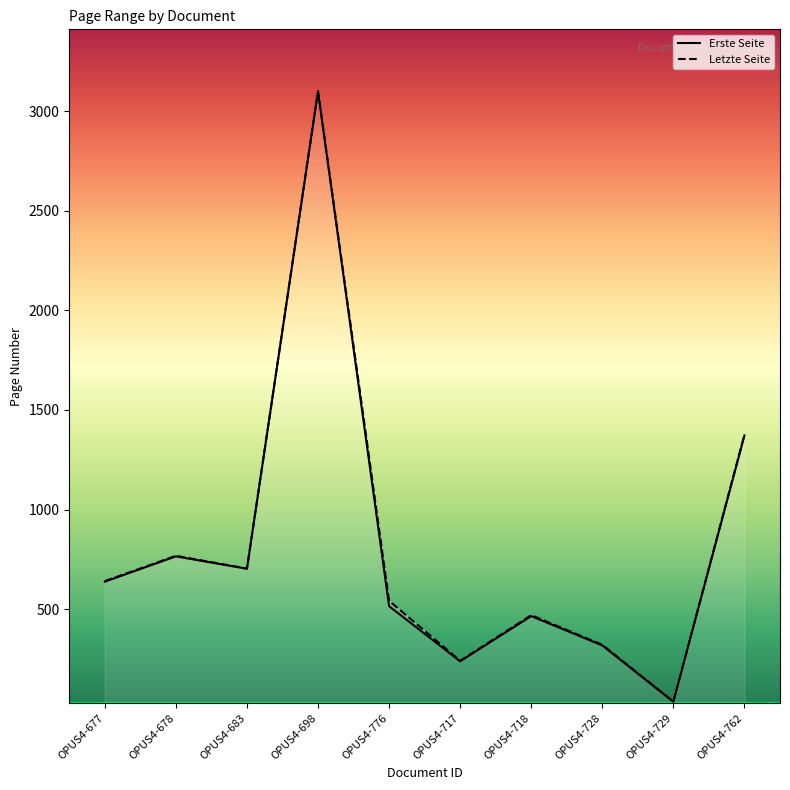

What is the total value across all series at OPUS4-728?

639